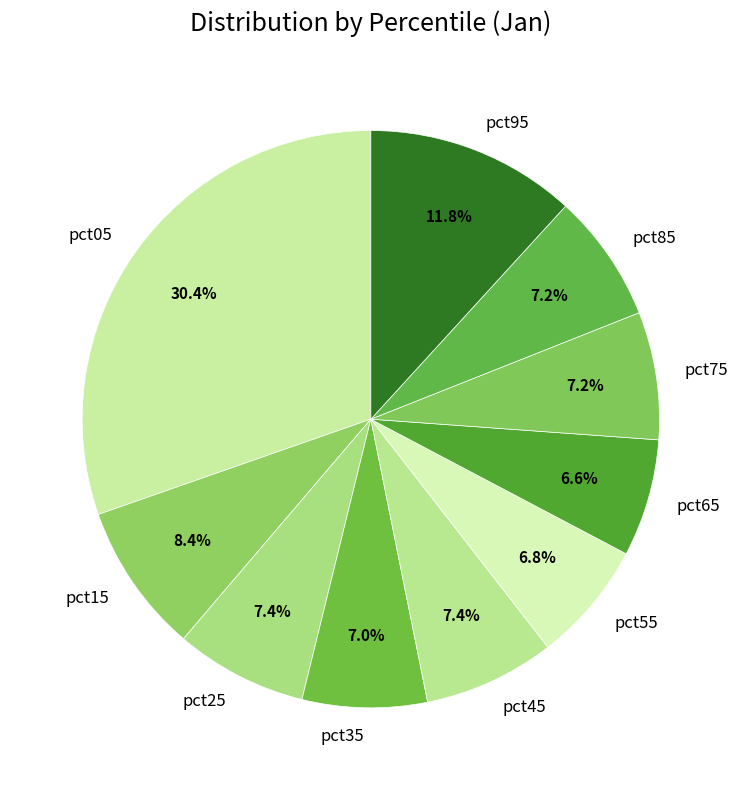

Which has a higher value, pct45 or pct65?

pct45